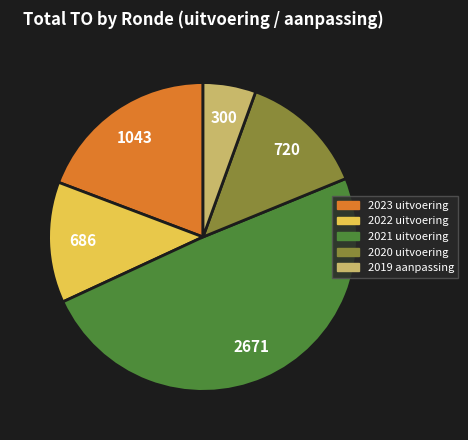

Rank the categories by value from highest to lowest.

2021 uitvoering, 2023 uitvoering, 2020 uitvoering, 2022 uitvoering, 2019 aanpassing